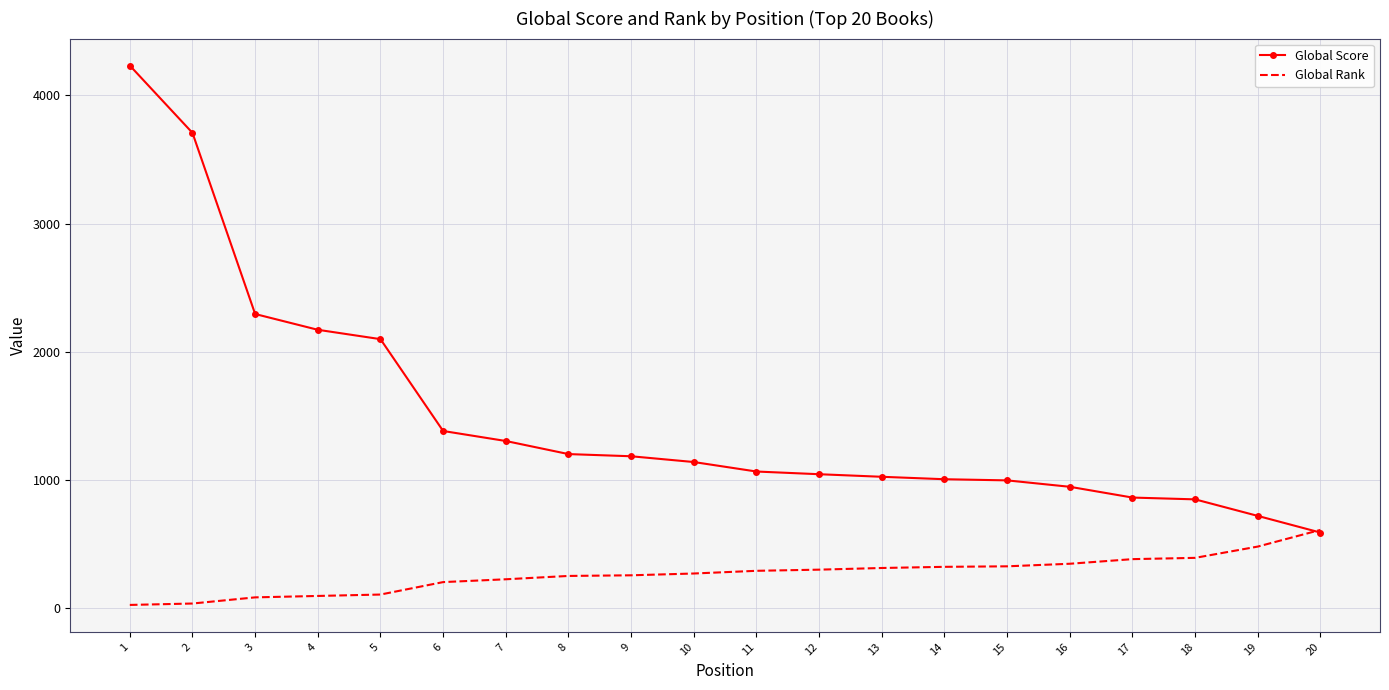

Rank the series by their maximum value, from lowest to highest.

Global Rank, Global Score